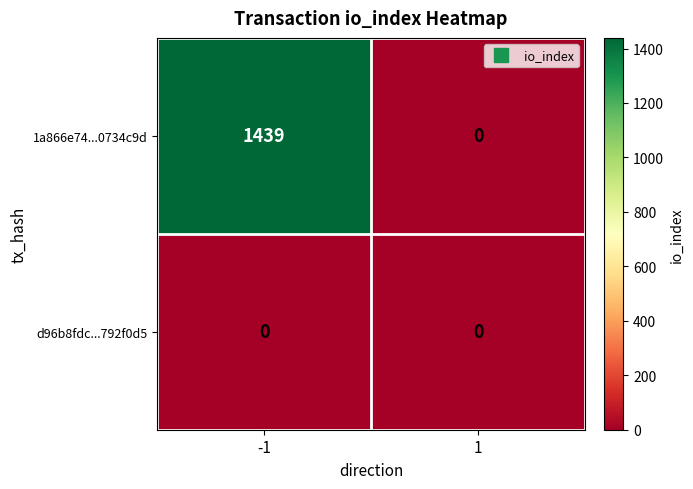

List the series in order of their overall mean, lowest first.

d96b8fdc...792f0d5, 1a866e74...0734c9d